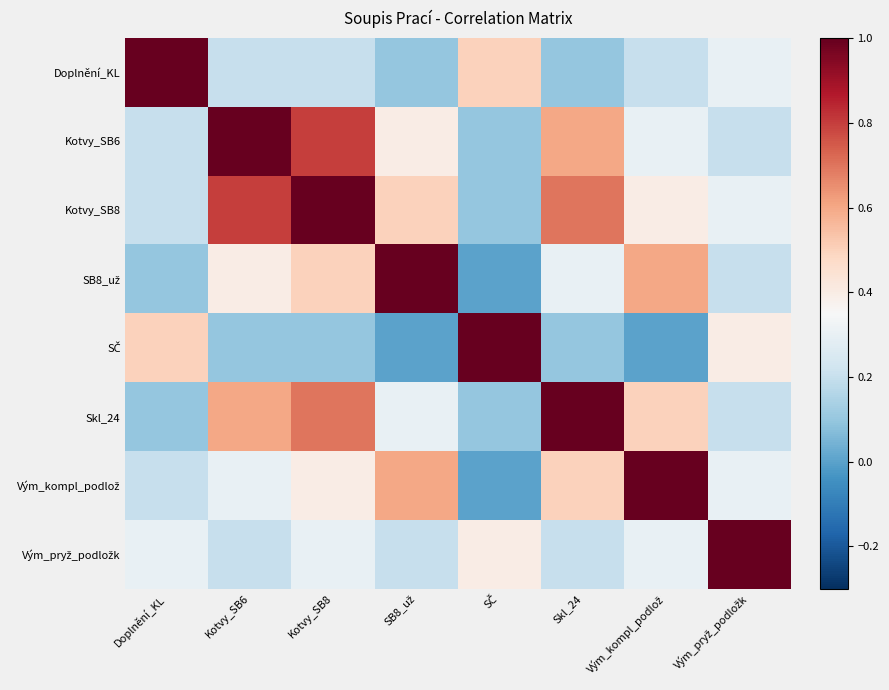

At Doplnění_KL, list the series in order from smallest to largest.

SB8_už, Skl_24, Kotvy_SB6, Kotvy_SB8, Vým_kompl_podlož, Vým_pryž_podložk, SČ, Doplnění_KL